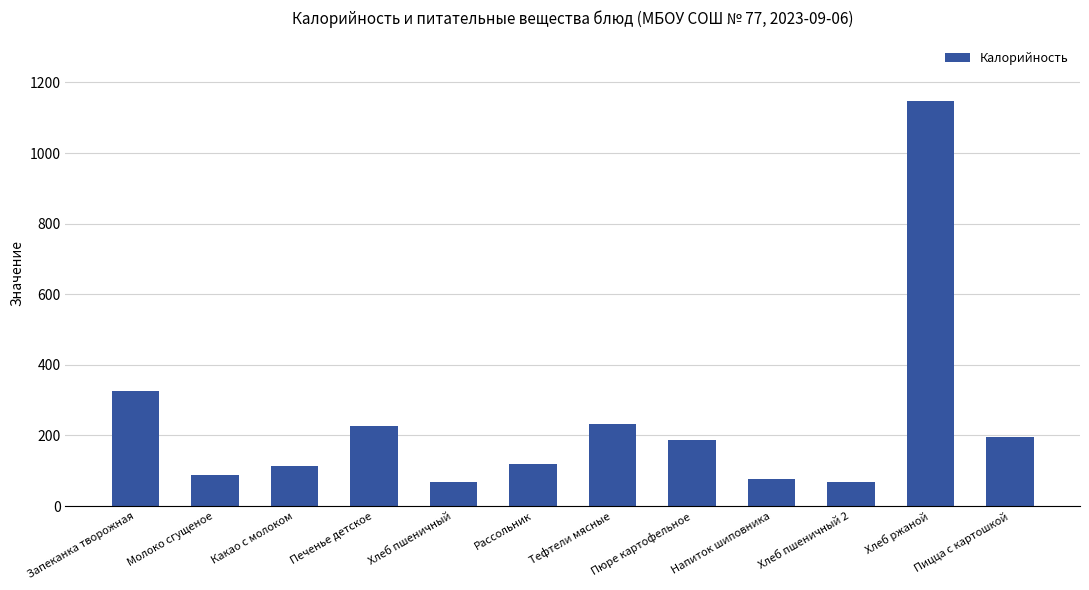

Are the bars grouped side by side (vs. stacked)?

No